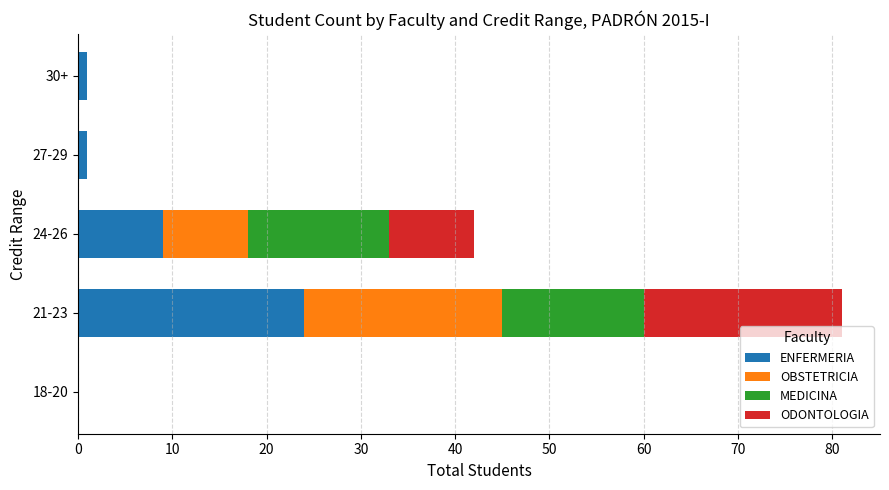

At which category is the sum across all series the highest?

21-23